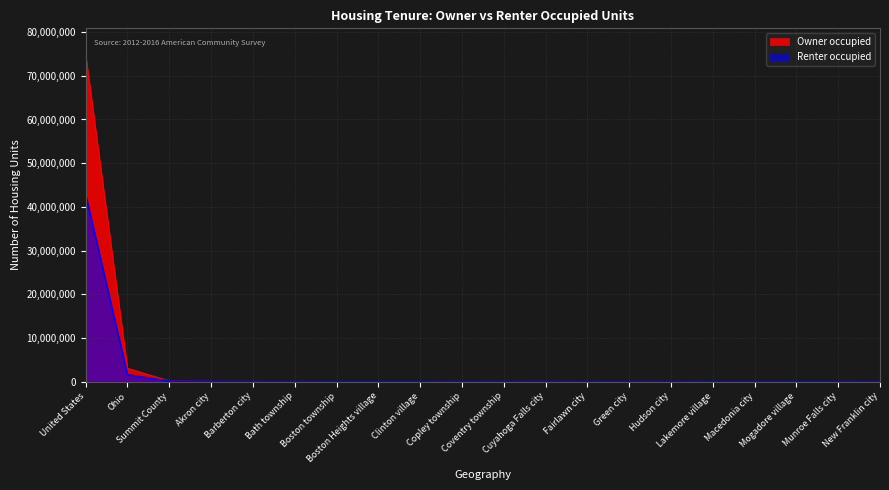

What is the difference between the maximum and minimum values in the Renter occupied series?

42835140